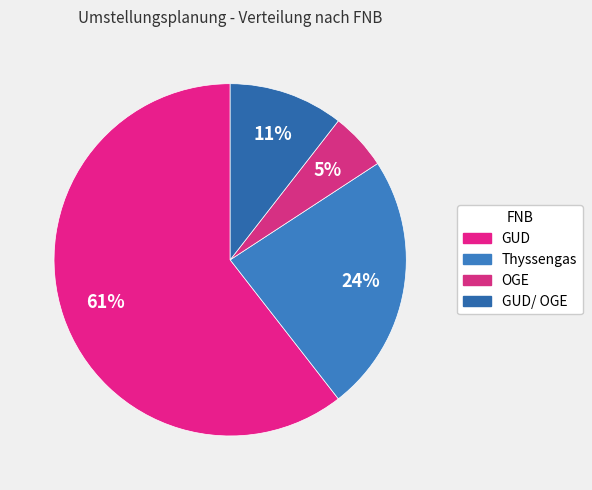

How many slices are in this pie chart?

4